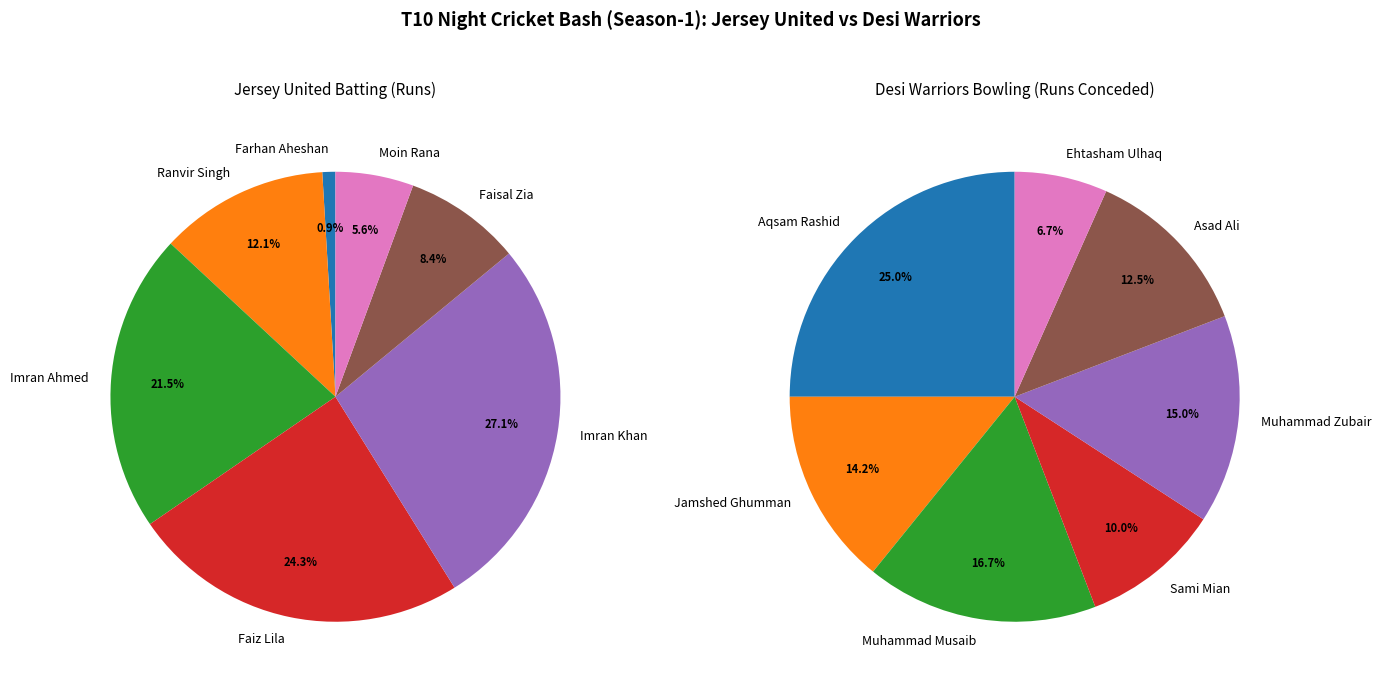

How many segments does this pie chart have?

7